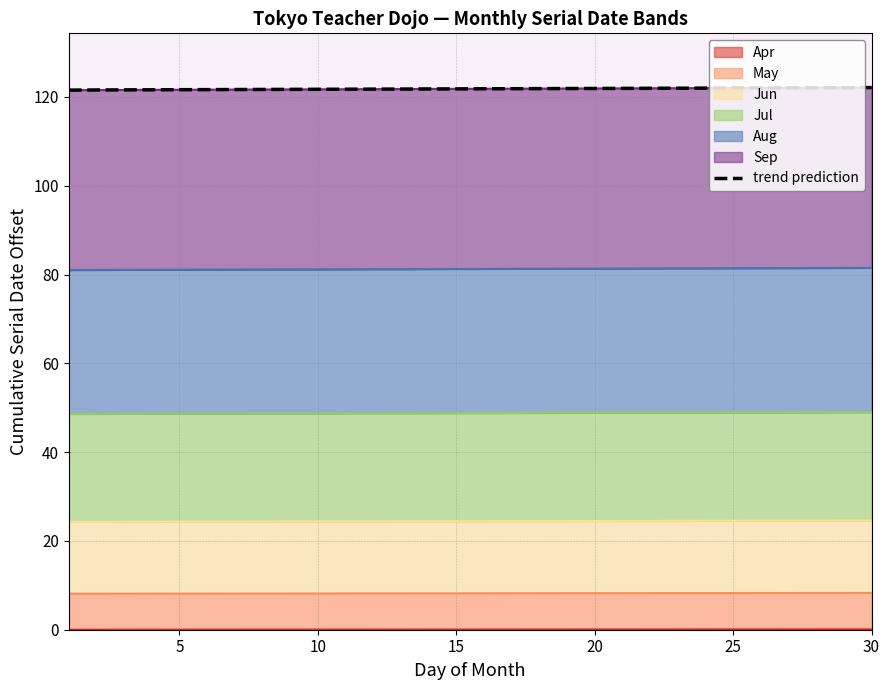

At which category does the chart reach its peak across all series?

30